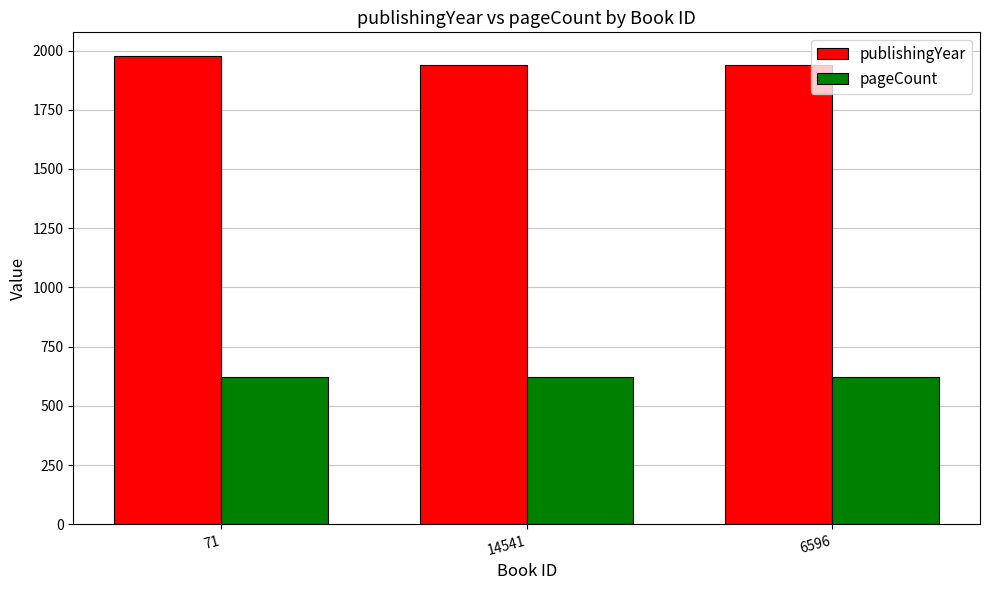

Read the pageCount value at 14541.

622